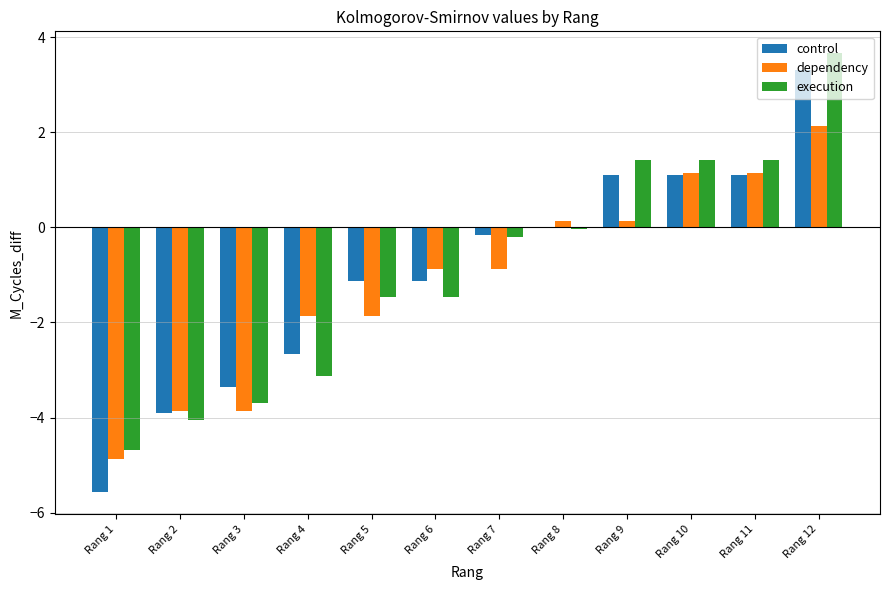

At which category is the sum across all series the highest?

Rang 12